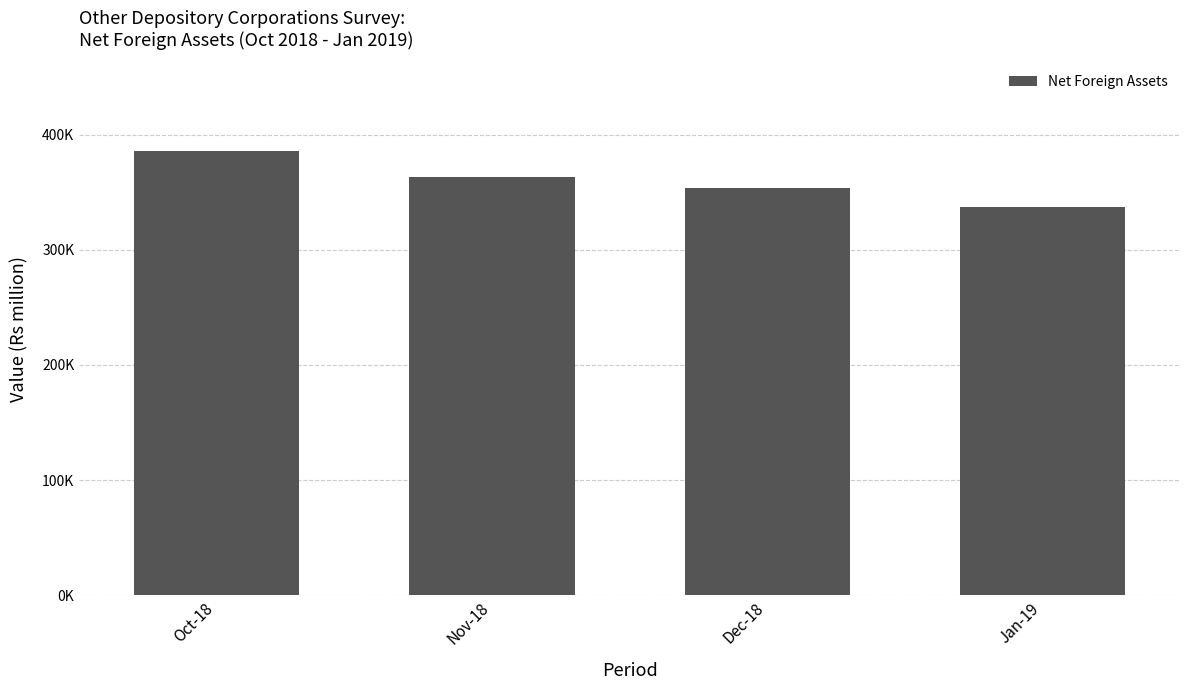

List the labels in order of value, smallest first.

Jan-19, Dec-18, Nov-18, Oct-18